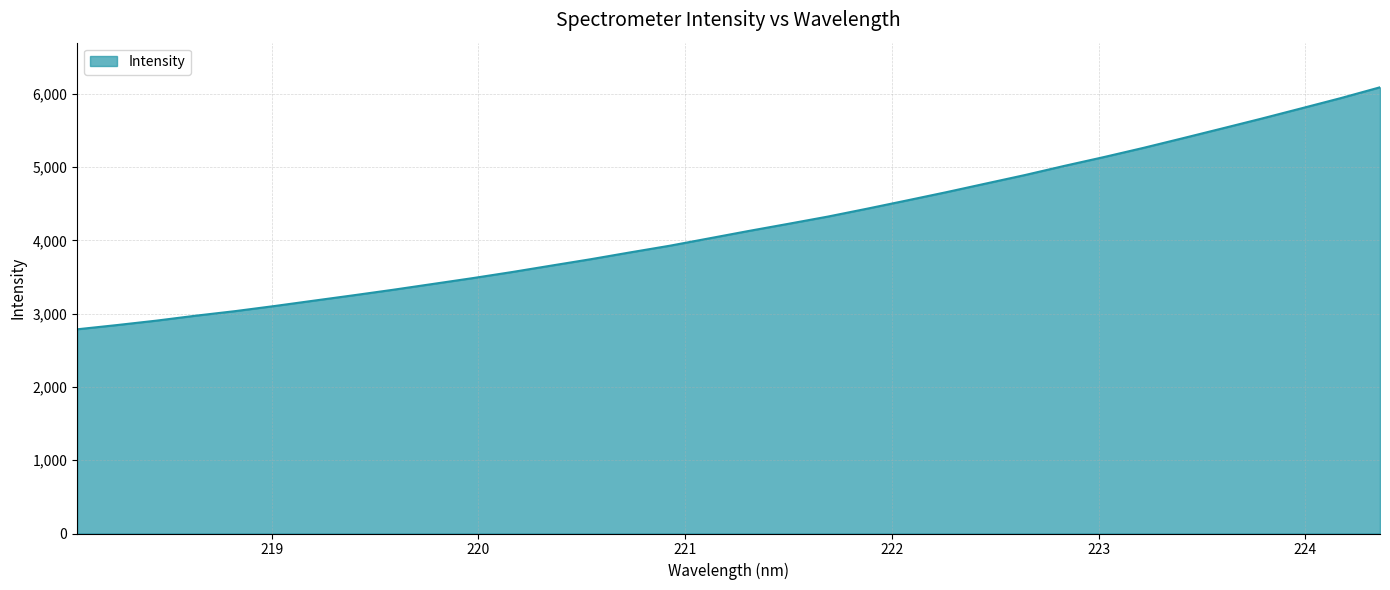

What is the maximum value shown in the chart?

6091.6